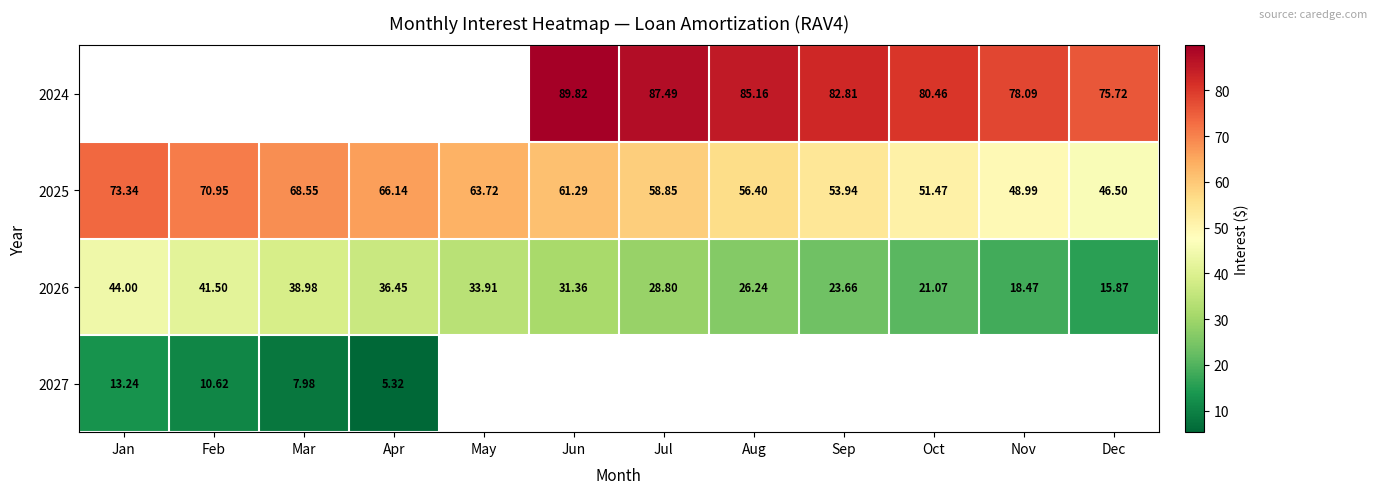

What is the sum of all 2026 values?

360.3